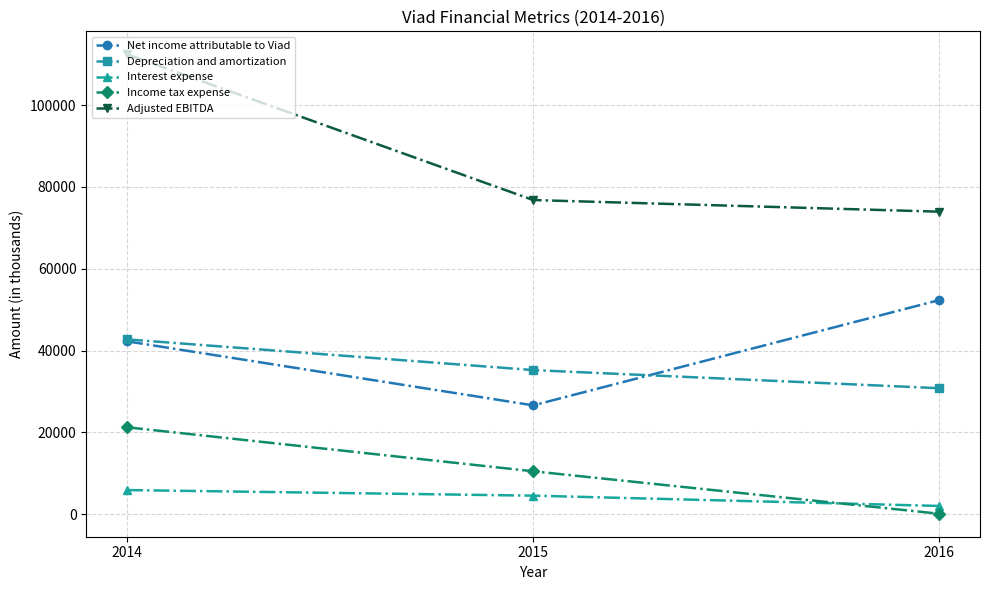

Reading right to left, transcribe all the data shown in this chart.

Net income attributable to Viad: 52354	26606	42269
Depreciation and amortization: 30792	35231	42743
Interest expense: 2015	4535	5898
Income tax expense: 109	10493	21250
Adjusted EBITDA: 73954	76801	112428